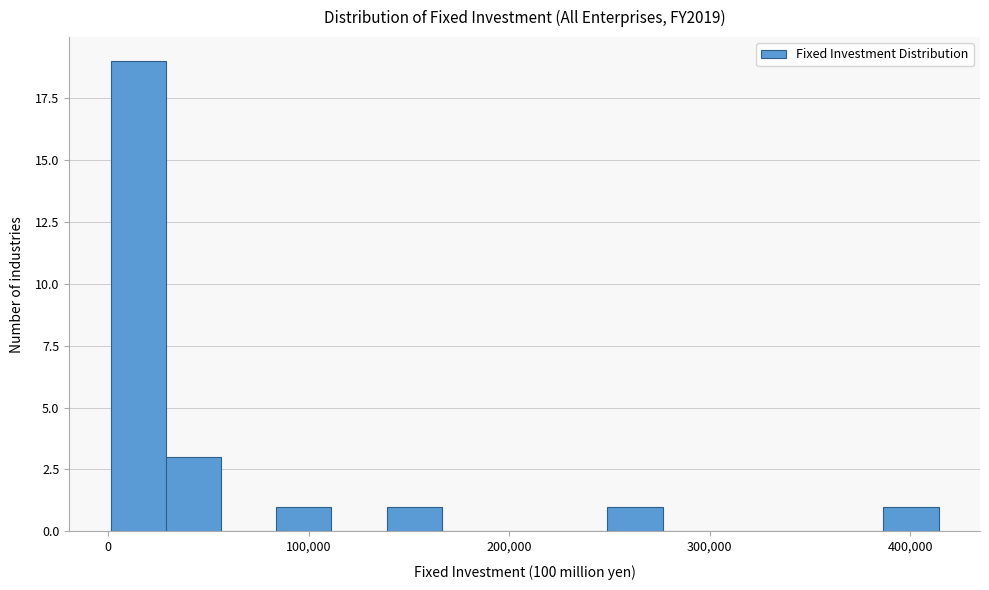

Read against the x-axis, roughly where is the centre of the tallest bar?

20000